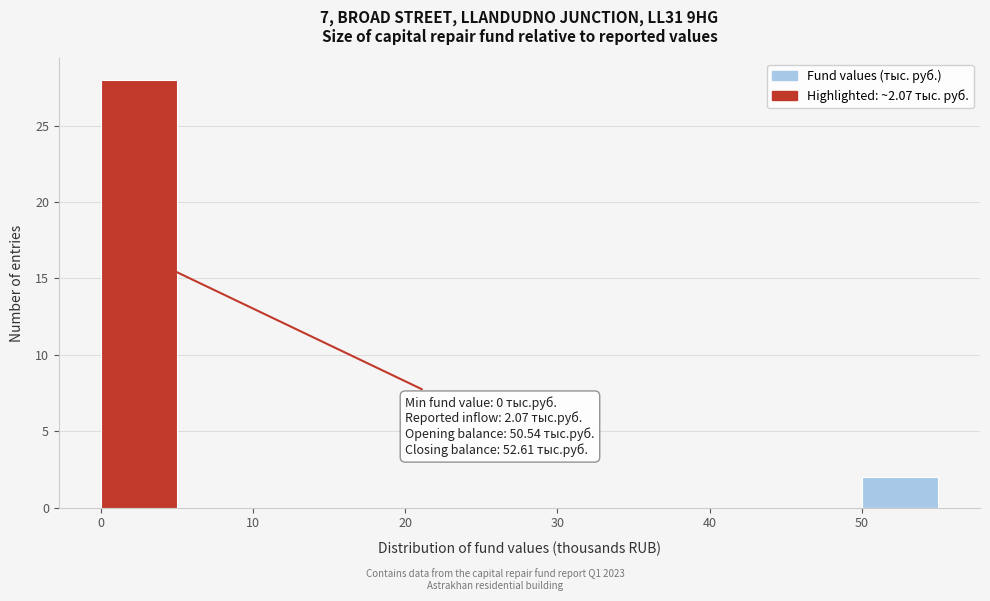

Over which range of the x-axis is the bar tallest?

0 to 5